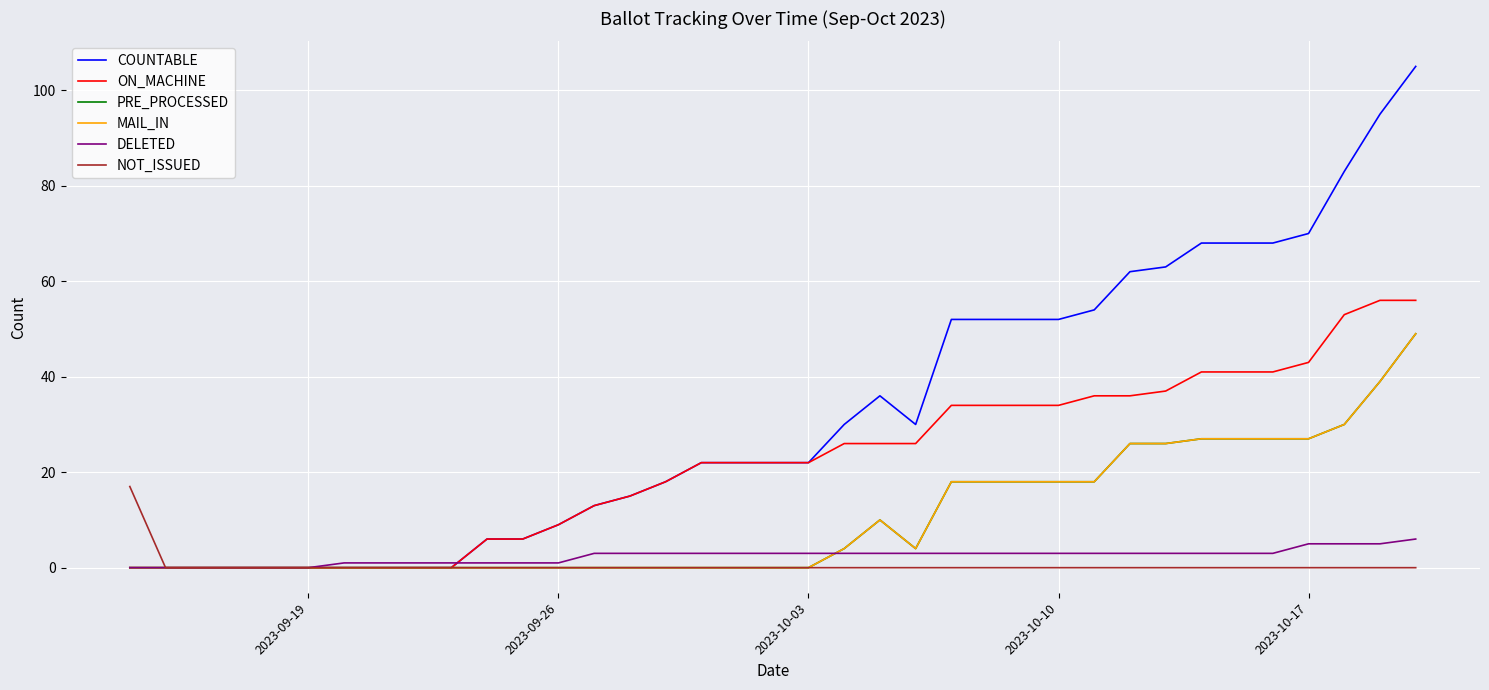

Is this an area chart (filled region under the line)?

No